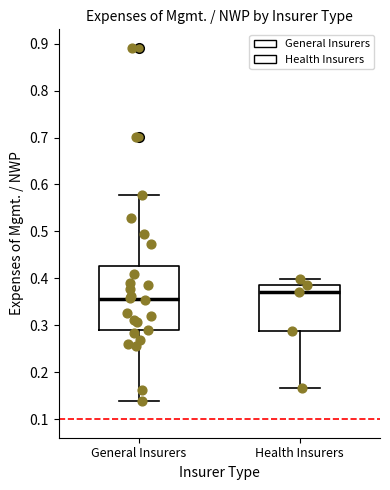

Which box has the highest median line?

Health Insurers